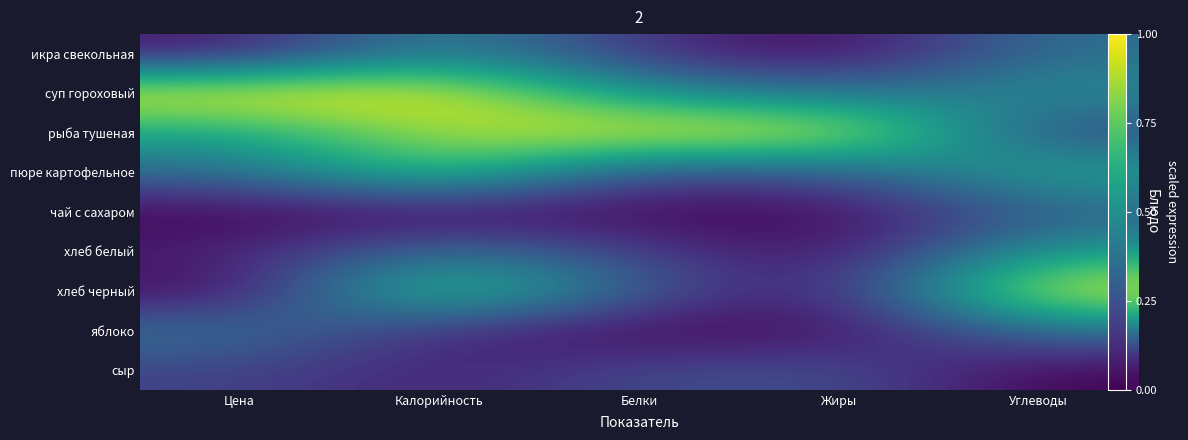

Is the value of икра свекольная at Белки greater than the value of чай с сахаром at Калорийность?

Yes